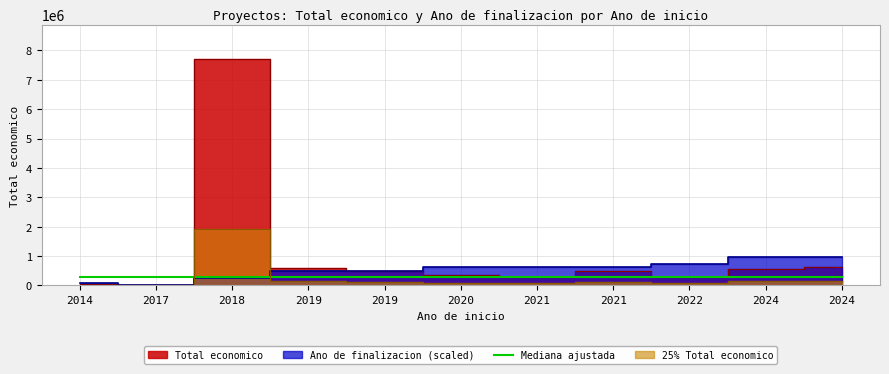

Rank the categories by value from highest to lowest.

2018, 2024, 2019, 2024, 2021, 2019, 2020, 2022, 2021, 2014, 2017